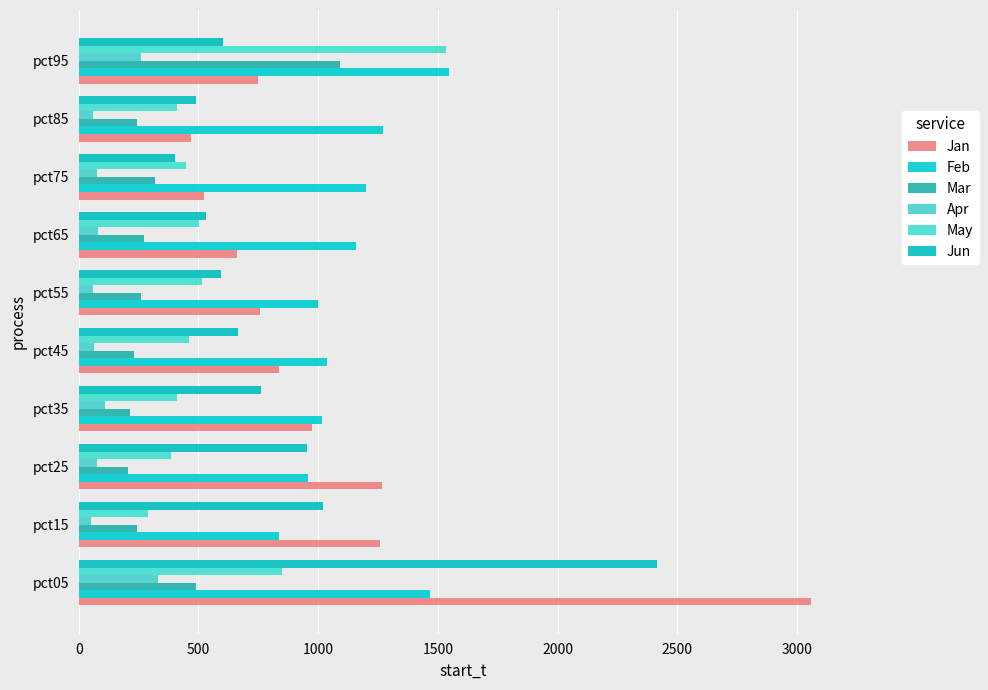

Which series has the largest range (max minus min)?

Jan